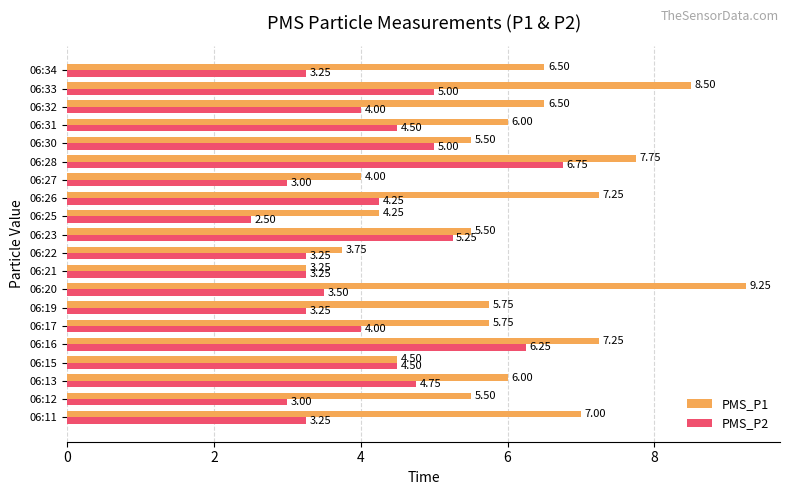

Which series has the largest range (max minus min)?

PMS_P1